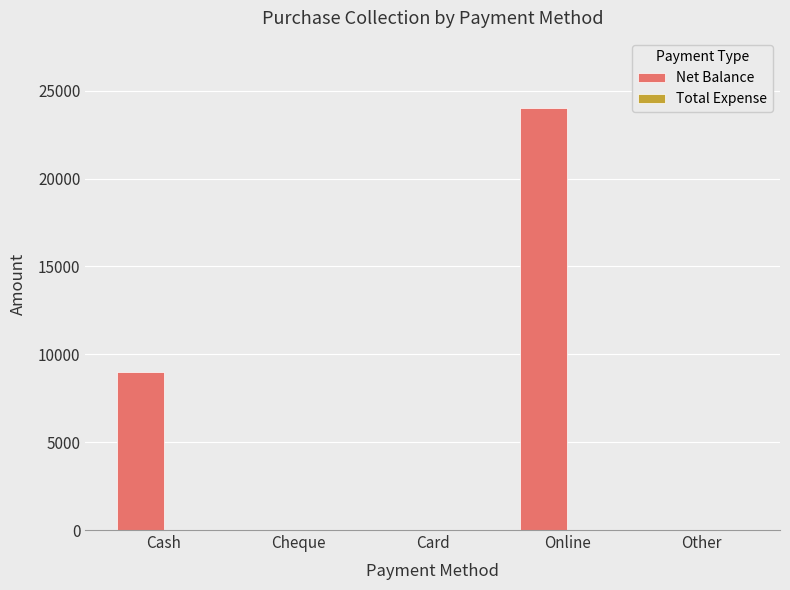

The value at Cash is 9000. True or false?

True